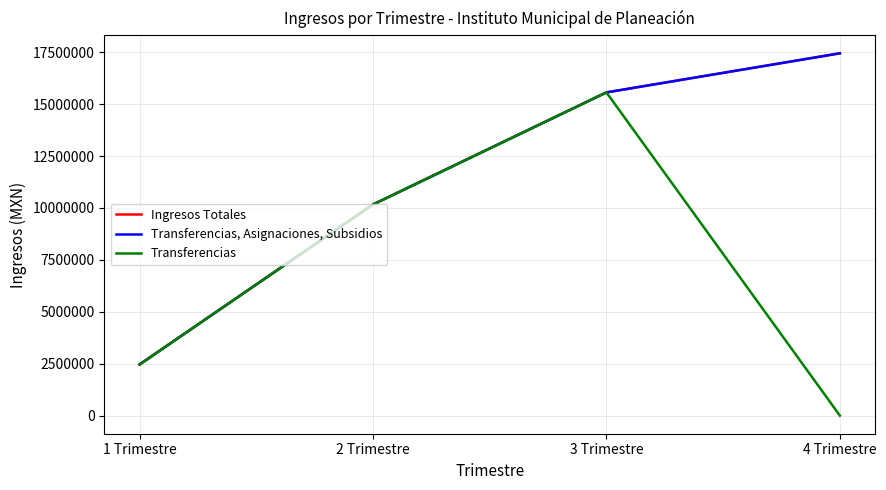

What is the spread (max minus min) of values at 2 Trimestre?

0.4